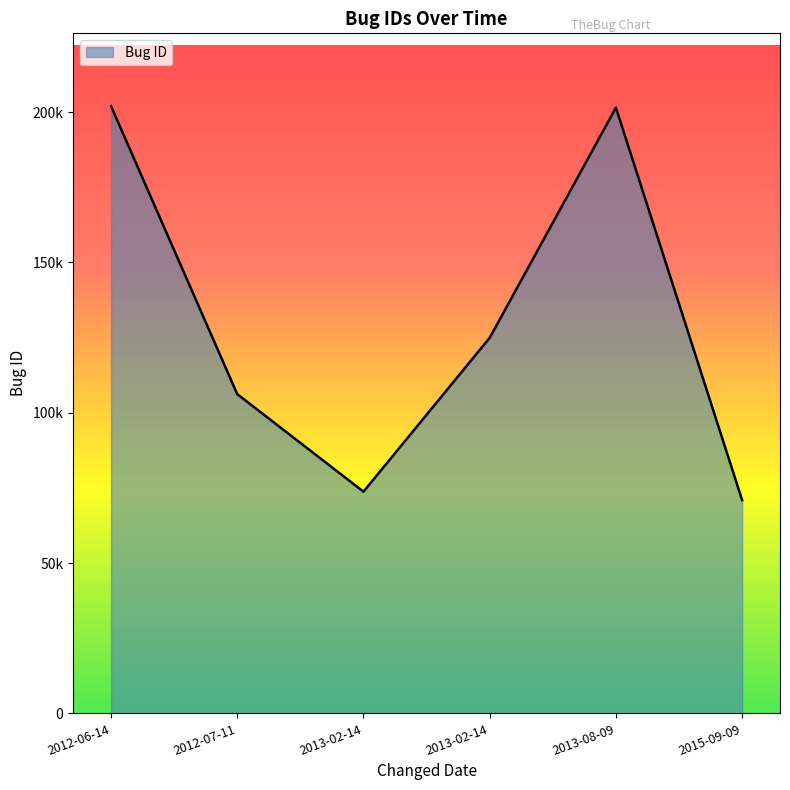

Which has a higher value, 2013-08-09 or 2013-02-14?

2013-08-09